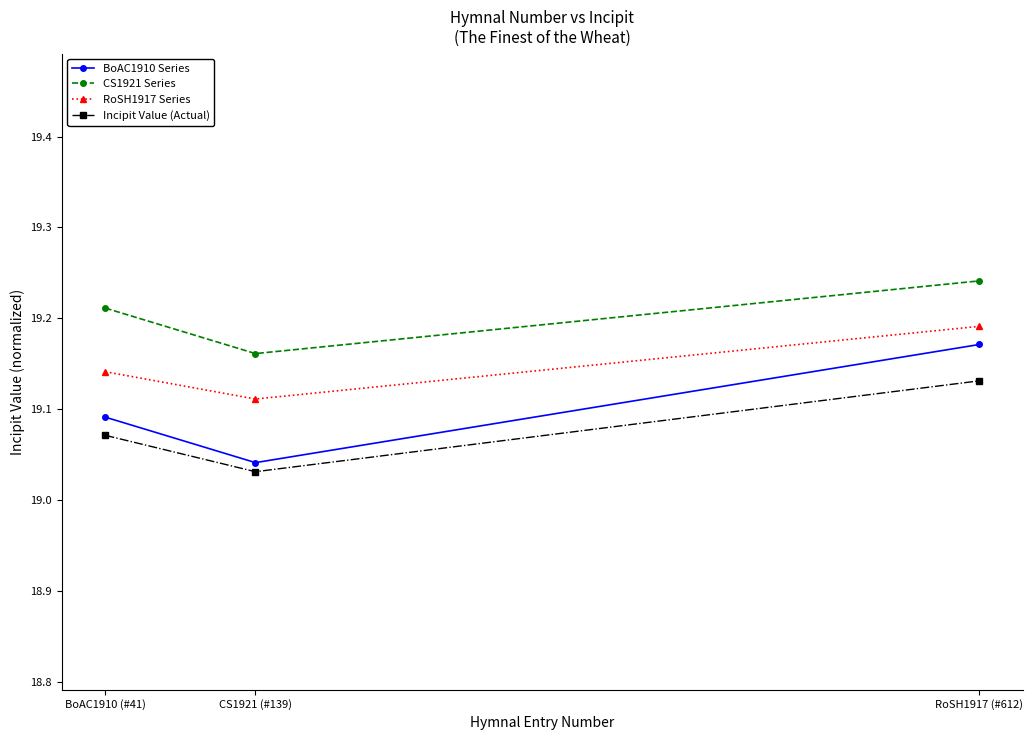

What is the difference between the maximum and minimum values in the CS1921 Series series?

0.1